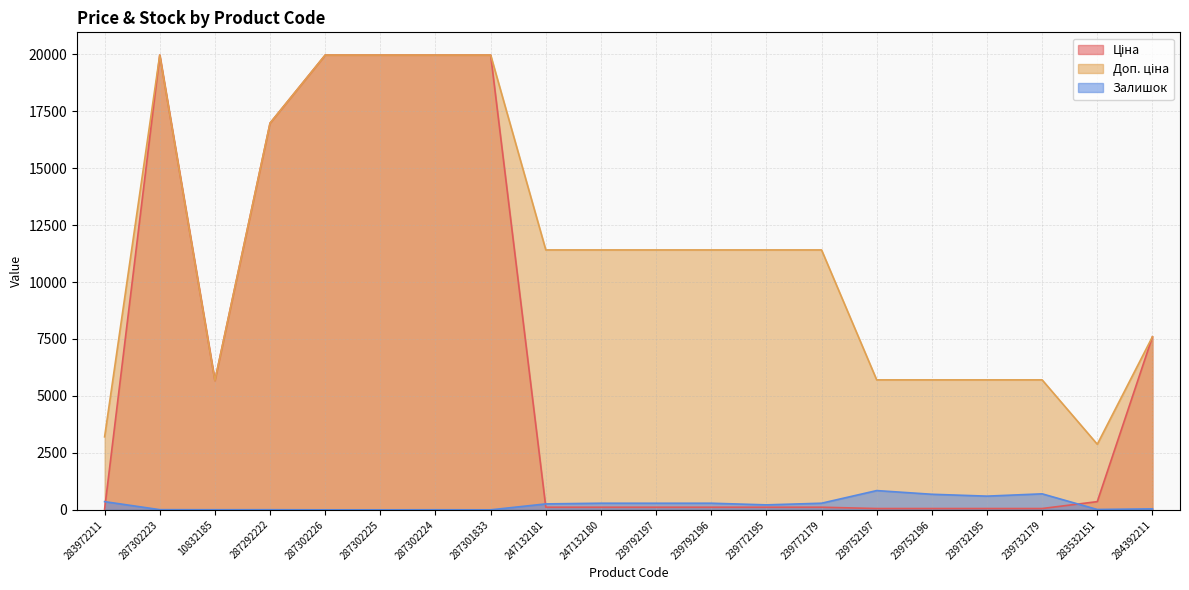

True or false: Залишок has a value of 0.0 at 287302225.

True